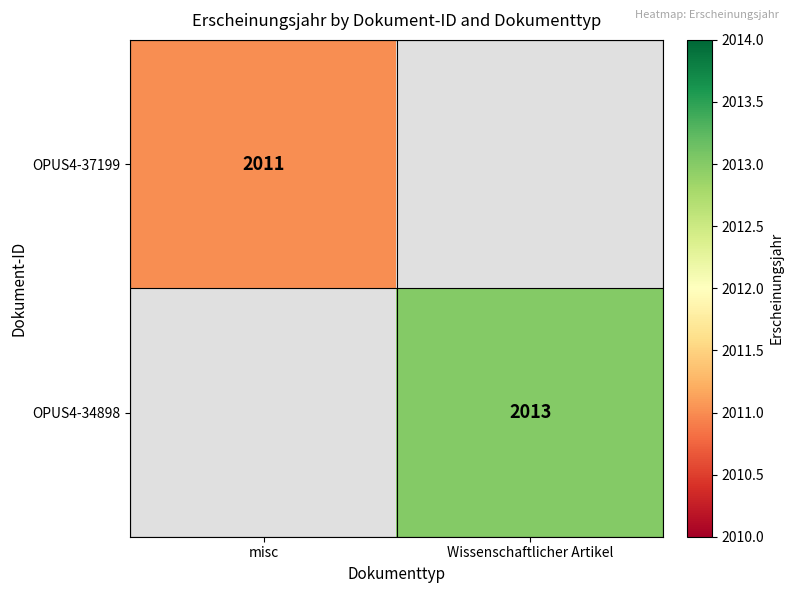

The value of OPUS4-37199 at misc is 2011. True or false?

True